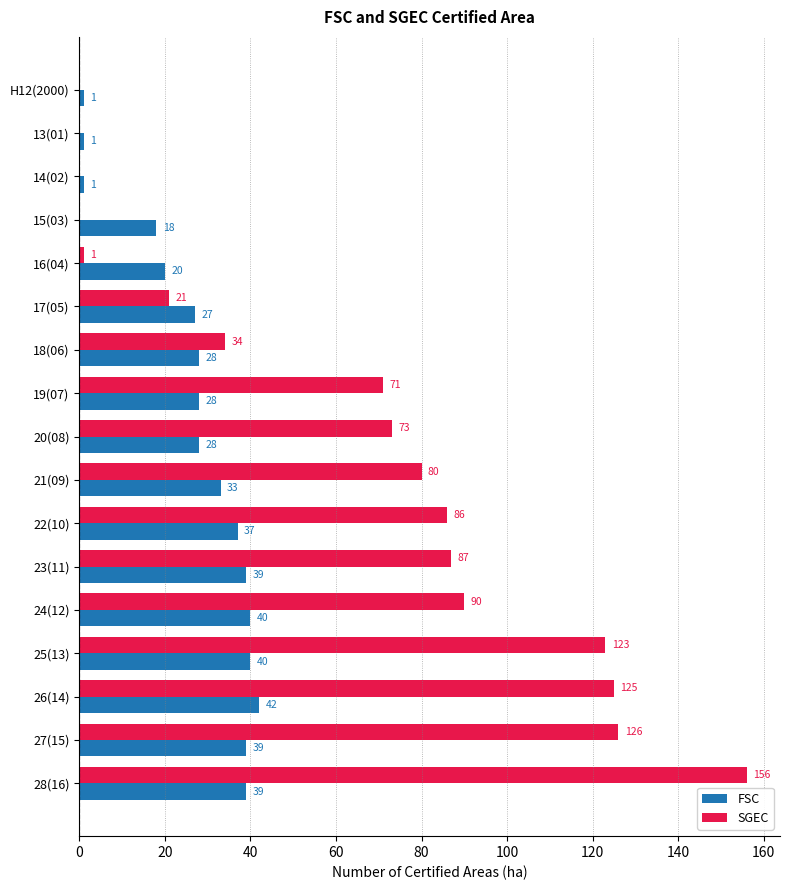

What is the total value across all series at 25(13)?

163